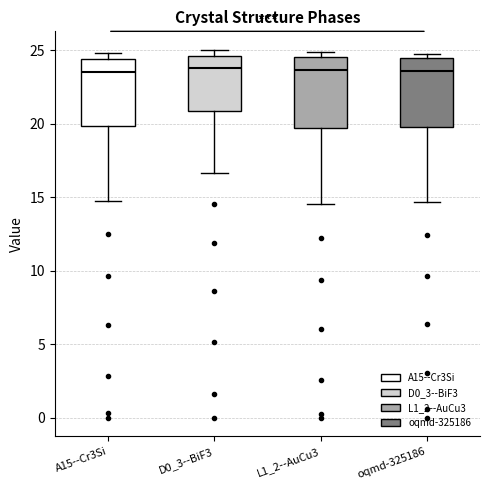

Reading left to right, transcribe this box plot: for each box, give where its median line is, the range the box spans, and where its two whiskers end, as read against the y-axis. The values are not printed on the chart, so give them approximately, as read against the axis.

A15--Cr3Si: median 23.5, box 20.0 to 24.5, whiskers 15.0 to 25.0
D0_3--BiF3: median 24.0, box 21.0 to 24.5, whiskers 16.5 to 25.0
L1_2--AuCu3: median 23.5, box 19.5 to 24.5, whiskers 14.5 to 25.0
oqmd-325186: median 23.5, box 20.0 to 24.5, whiskers 14.5 to 24.5 (just above the box's upper edge)